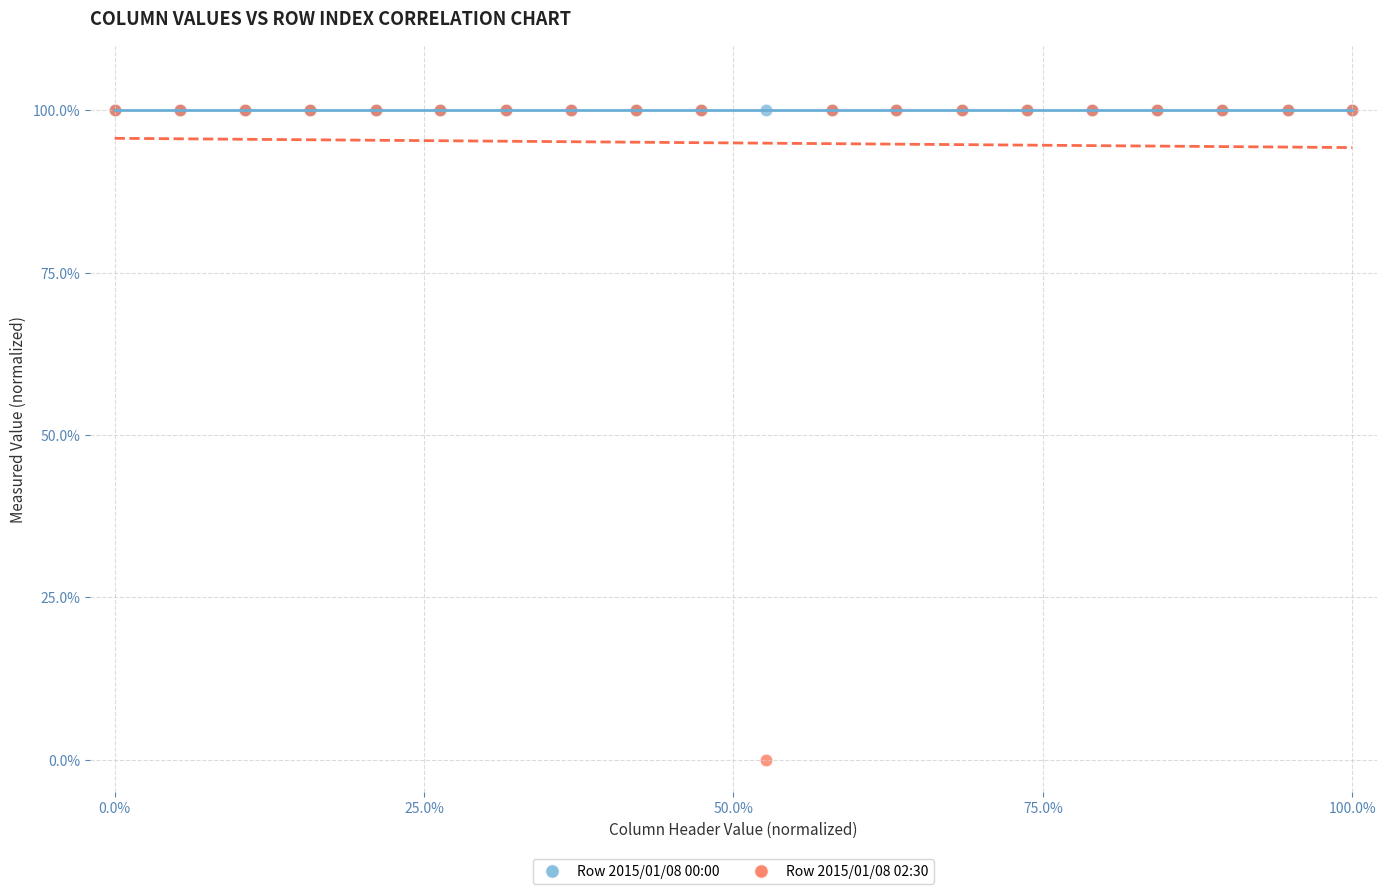

Which series contains the lowest Y value?

Row 2015/01/08 02:30